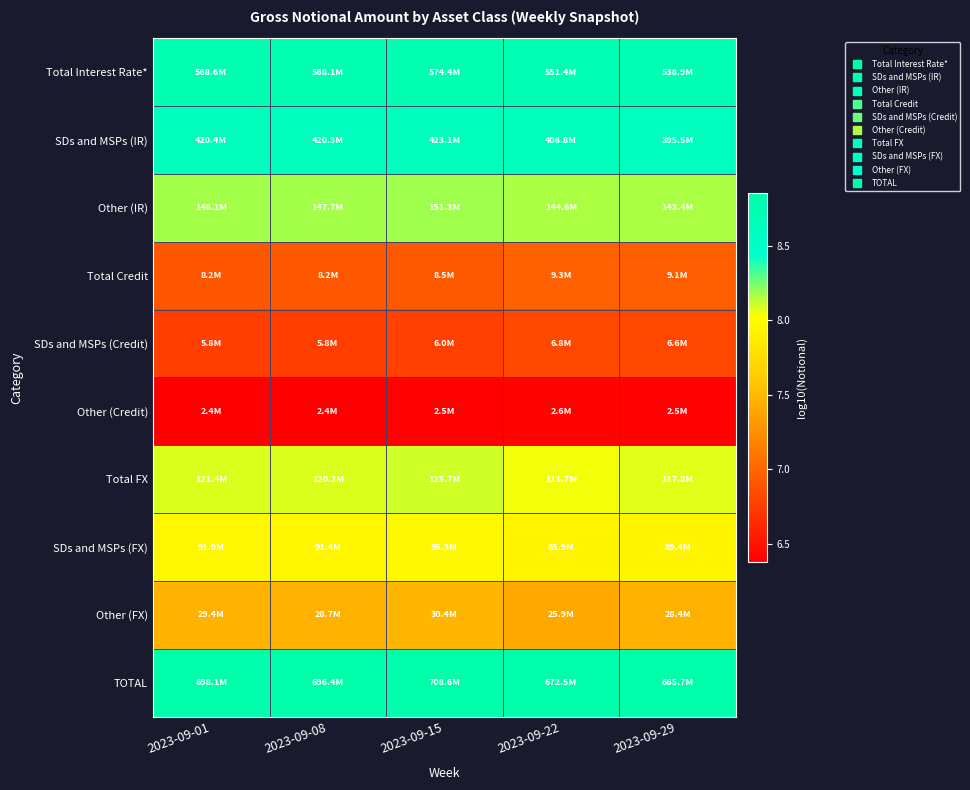

What is the spread (max minus min) of values at 2023-09-29?

2.4